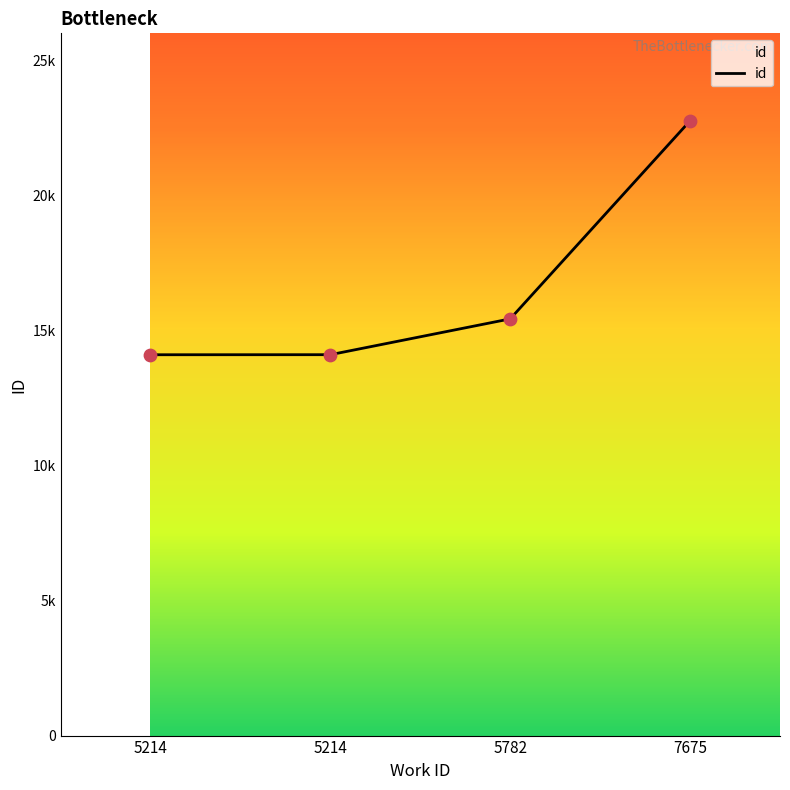

What is the change in value from 5782 to 7675?

+7334